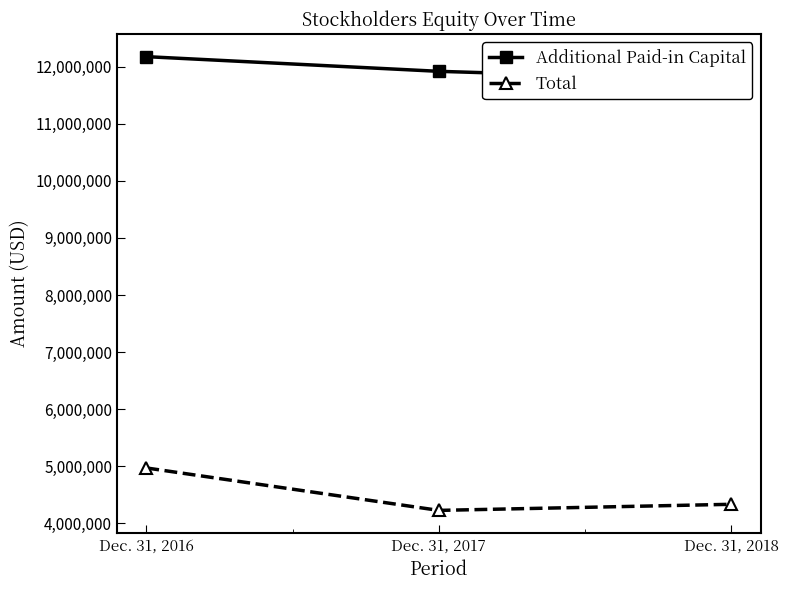

At which category is the sum across all series the highest?

Dec. 31, 2016